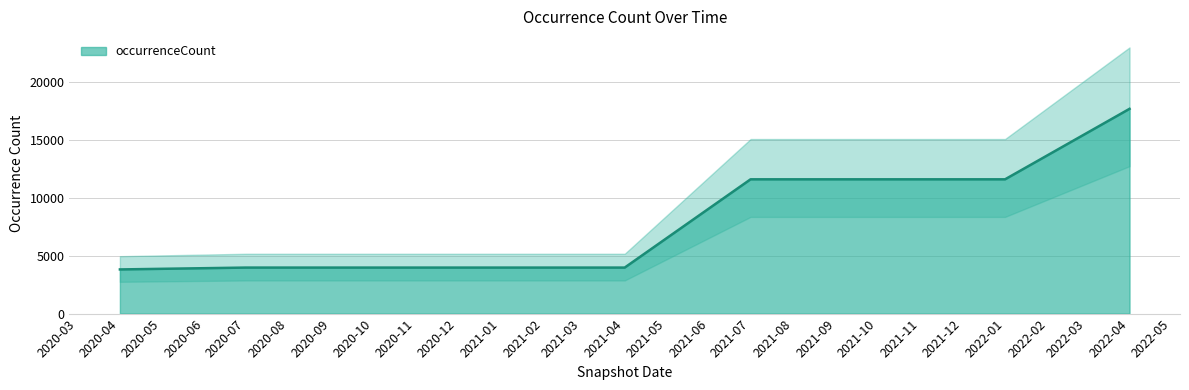

What is the maximum value for occurrenceCount?

17673